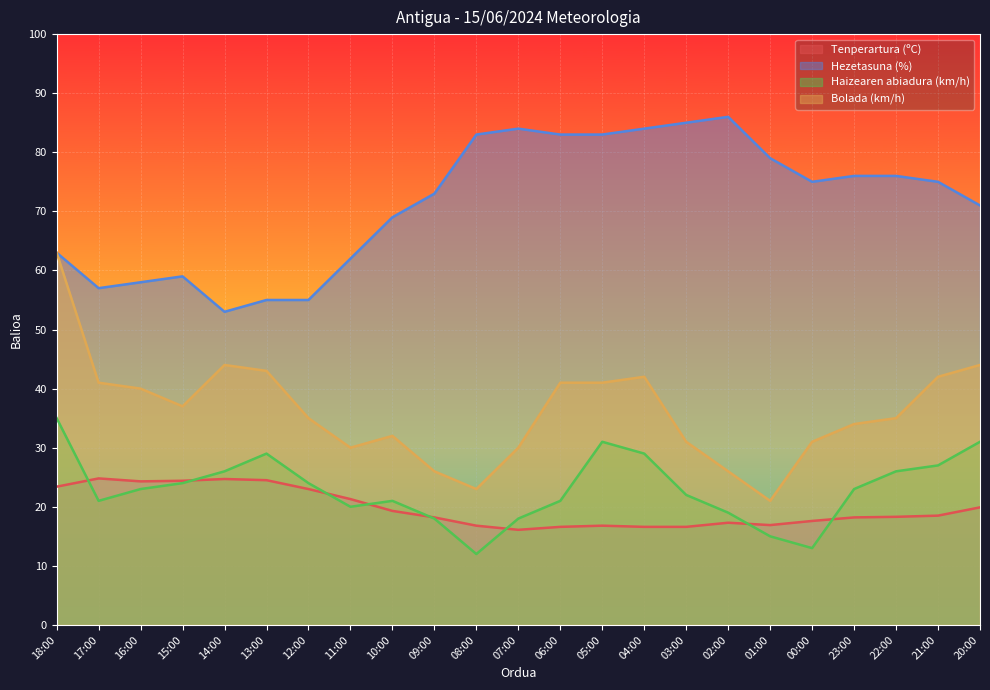

What is the difference between the Bolada (km/h) values at 09:00 and 05:00?

15.0